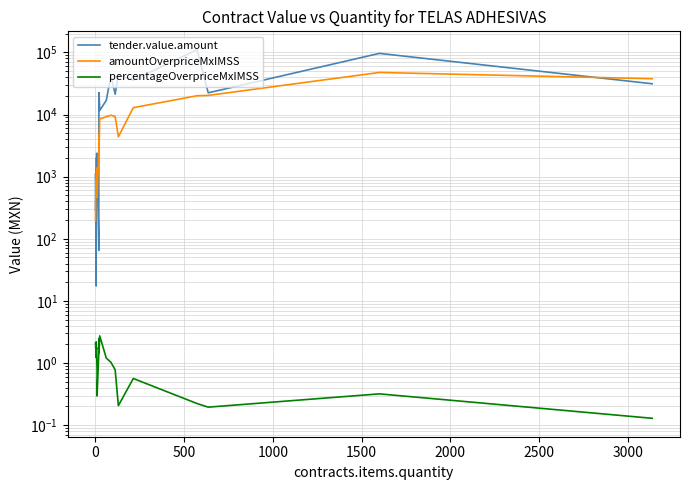

How many series are shown in this chart?

3